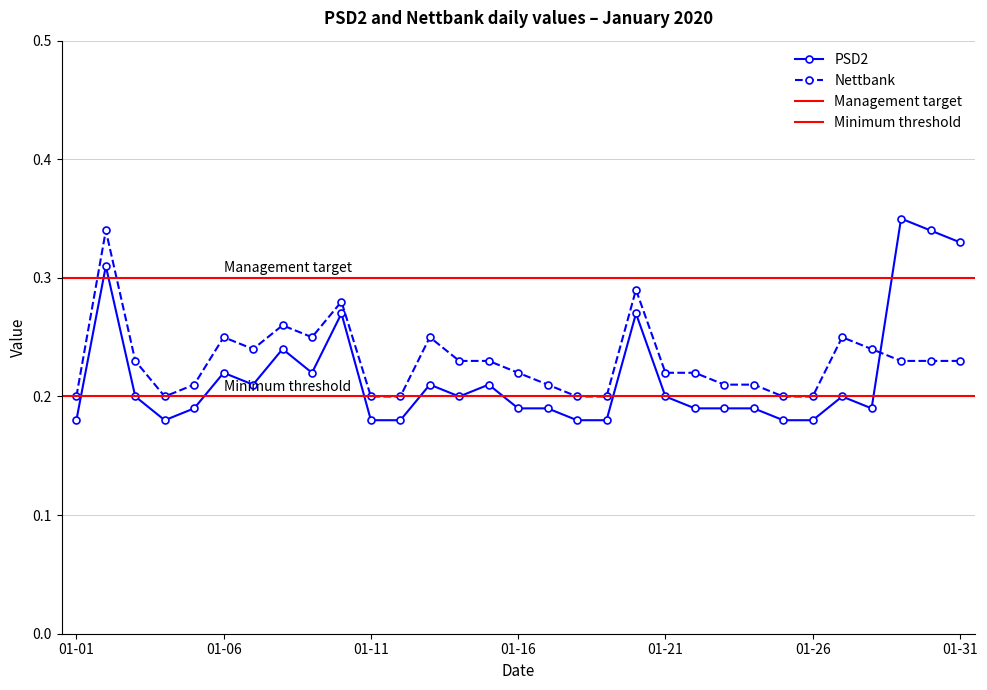

Is it true that Nettbank equals 0.2 at 2020-01-04?

True